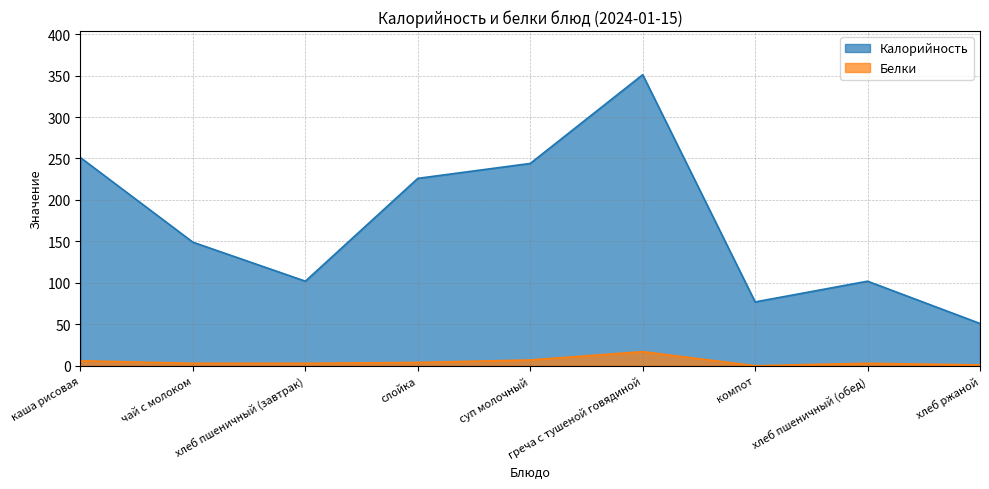

What is the label of the 5th point from the left?

суп молочный